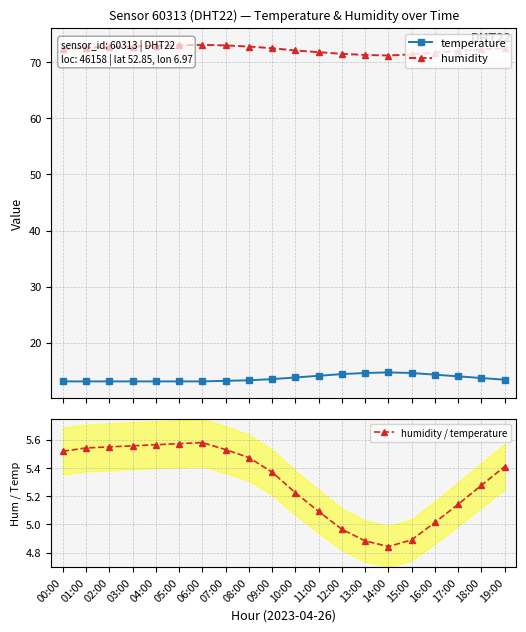

True or false: humidity and temperature cross at least once.

False